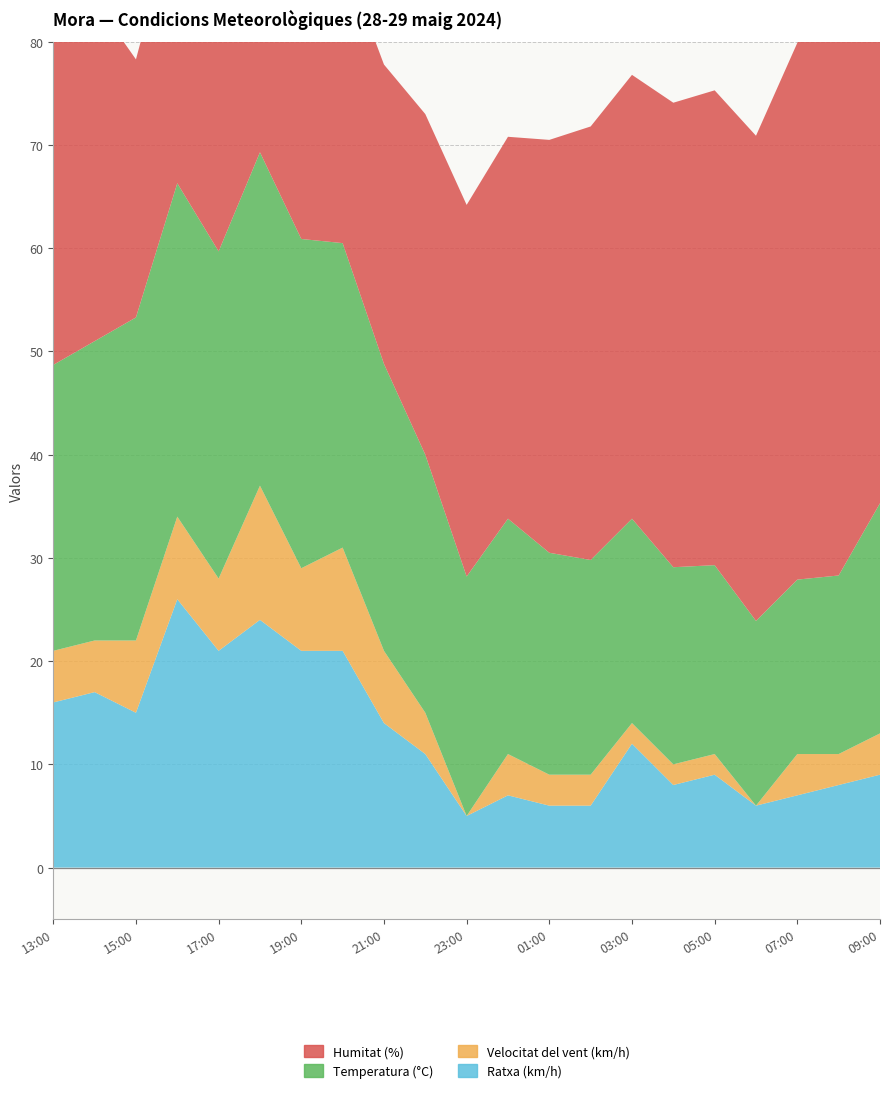

Reading left to right, list all the values displayed in this chart.

Temperatura (°C): 13:00=27.7	14:00=29.0	15:00=31.3	16:00=32.3	17:00=31.7	18:00=32.3	19:00=31.9	20:00=29.5	21:00=27.8	22:00=25.0	23:00=23.2	00:00=22.8	01:00=21.5	02:00=20.8	03:00=19.8	04:00=19.1	05:00=18.3	06:00=17.9	07:00=16.9	08:00=17.3	09:00=22.3
Humitat (%): 13:00=41.0	14:00=33.0	15:00=25.0	16:00=27.0	17:00=27.0	18:00=25.0	19:00=27.0	20:00=28.0	21:00=29.0	22:00=33.0	23:00=36.0	00:00=37.0	01:00=40.0	02:00=42.0	03:00=43.0	04:00=45.0	05:00=46.0	06:00=47.0	07:00=52.0	08:00=58.0	09:00=51.0
Velocitat del vent (km/h): 13:00=5.0	14:00=5.0	15:00=7.0	16:00=8.0	17:00=7.0	18:00=13.0	19:00=8.0	20:00=10.0	21:00=7.0	22:00=4.0	23:00=0.0	00:00=4.0	01:00=3.0	02:00=3.0	03:00=2.0	04:00=2.0	05:00=2.0	06:00=0.0	07:00=4.0	08:00=3.0	09:00=4.0
Ratxa (km/h): 13:00=16.0	14:00=17.0	15:00=15.0	16:00=26.0	17:00=21.0	18:00=24.0	19:00=21.0	20:00=21.0	21:00=14.0	22:00=11.0	23:00=5.0	00:00=7.0	01:00=6.0	02:00=6.0	03:00=12.0	04:00=8.0	05:00=9.0	06:00=6.0	07:00=7.0	08:00=8.0	09:00=9.0